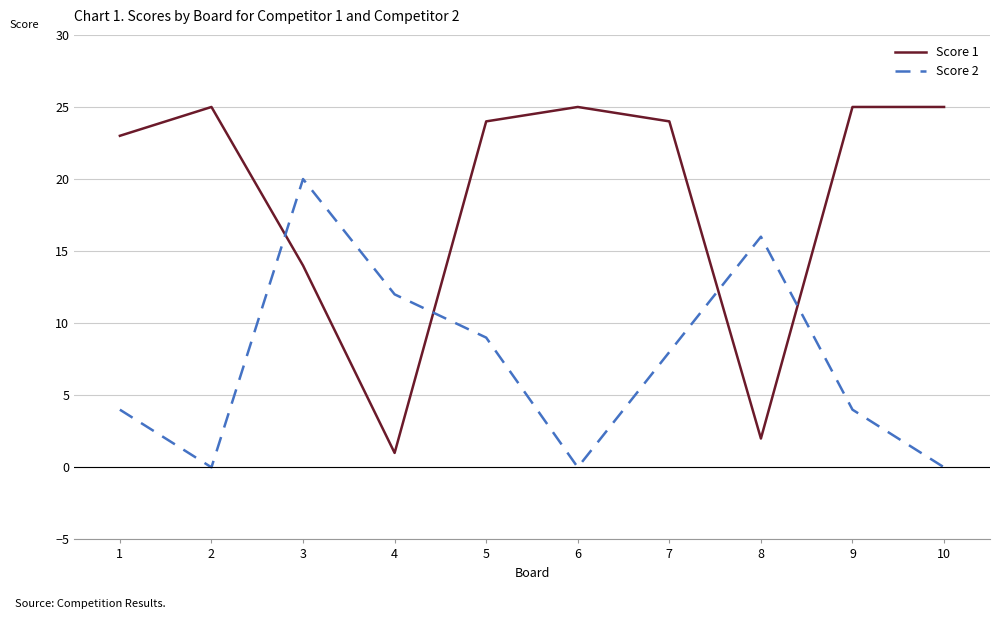

Between 1 and 7, which series saw the biggest shift?

Score 2